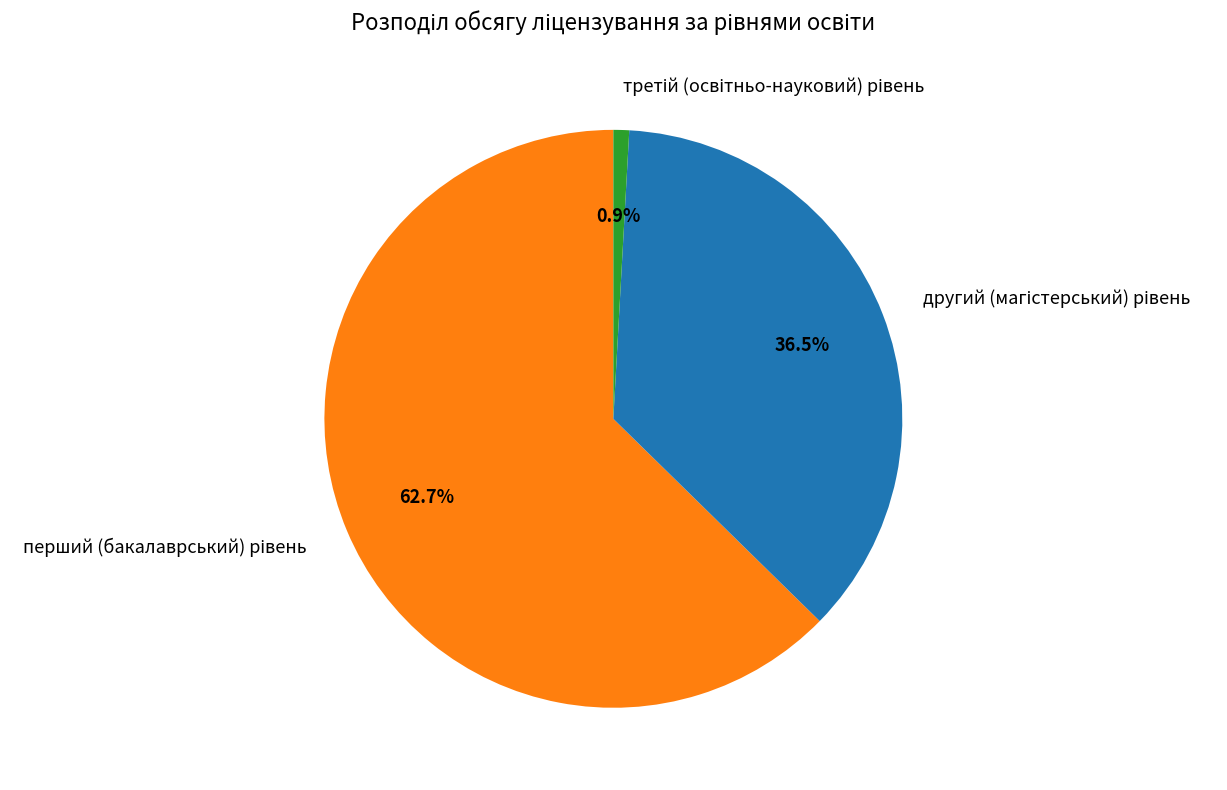

Is there a majority slice in this chart?

Yes